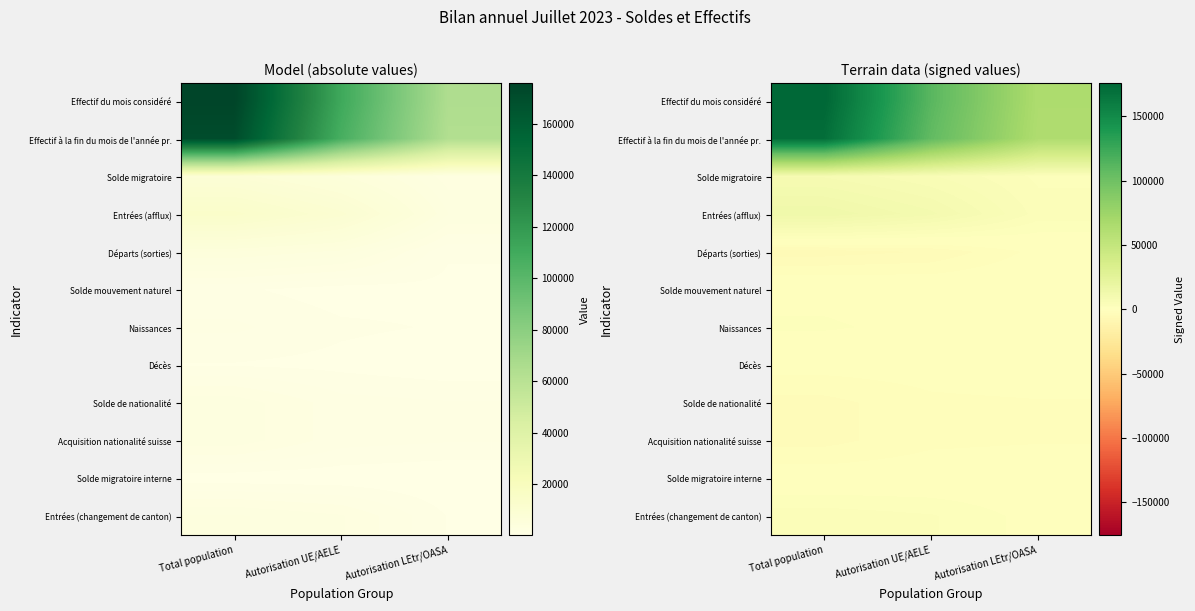

Between Total population and Autorisation UE/AELE, which is larger?

Total population